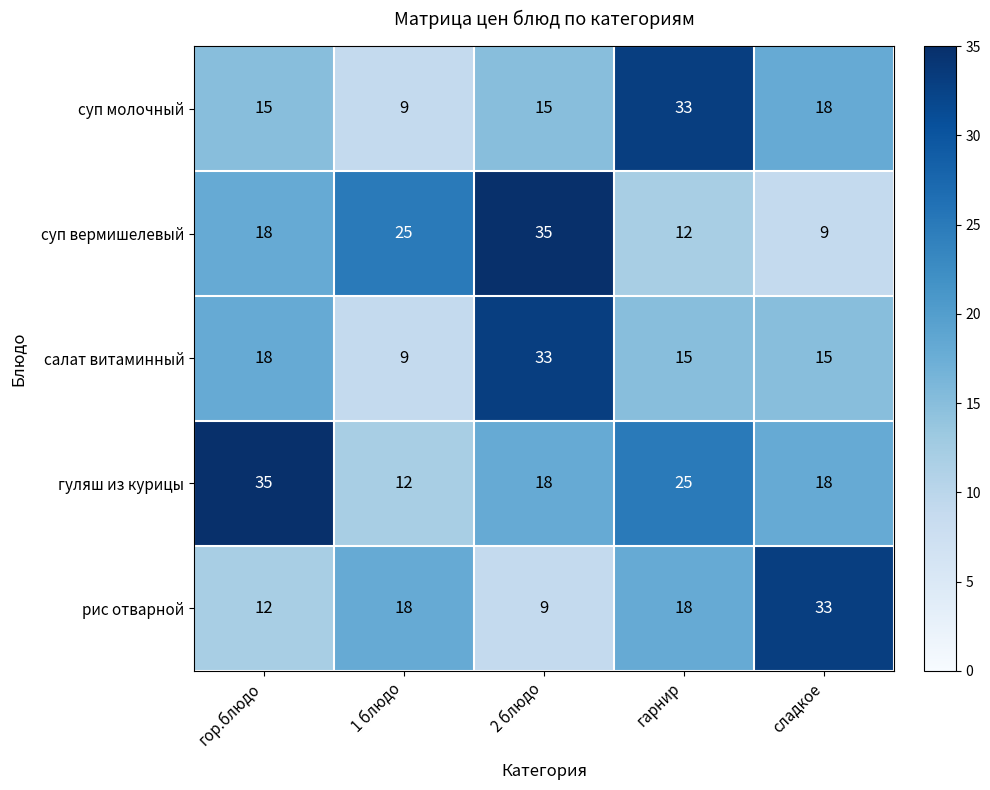

What is the sum of all суп молочный values?

90